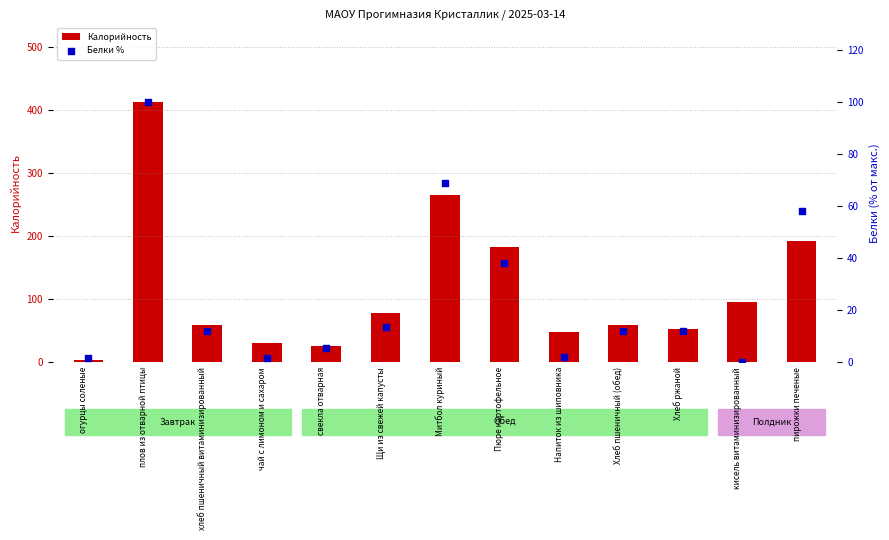

What is the total value across all series at хлеб пшеничный витаминизированный?

71.6